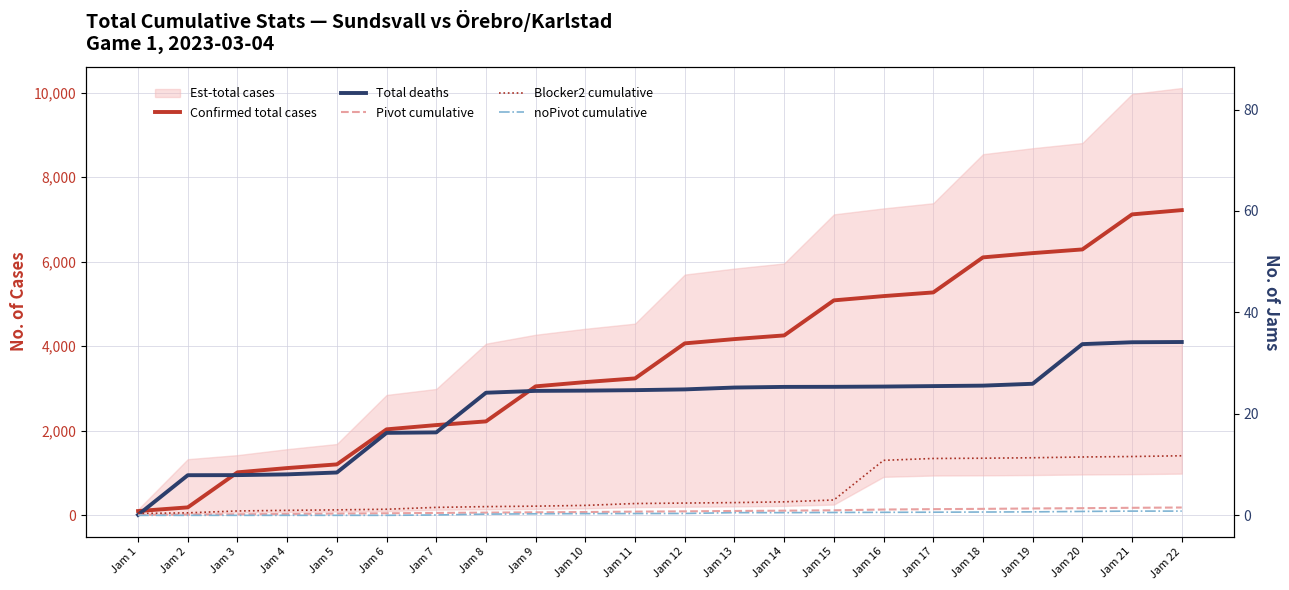

What is the sum of the Total deaths values at Jam 11 and Jam 21?

7055